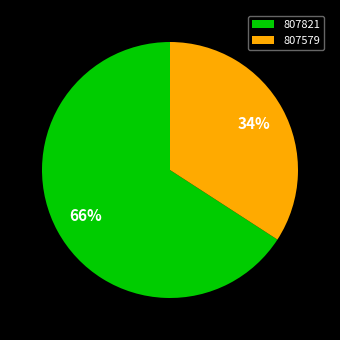

What is the ratio of the value at 807821 to the value at 807579?

1.9